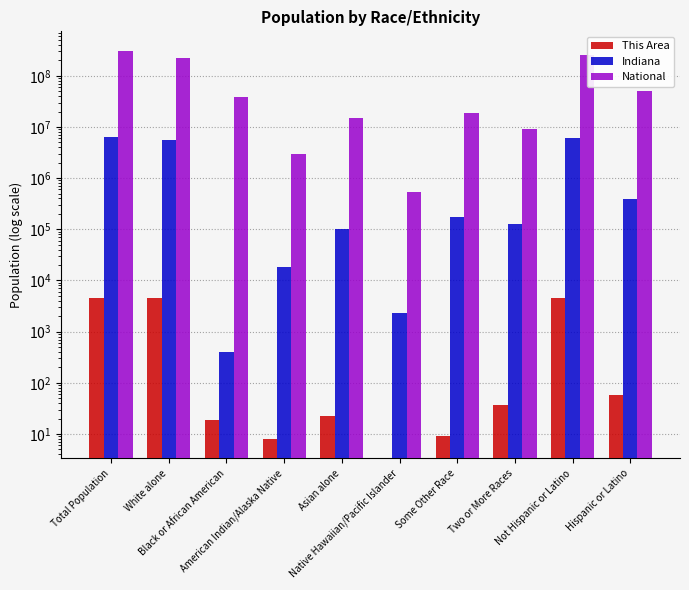

List the series in order of their peak value, highest first.

National, Indiana, This Area